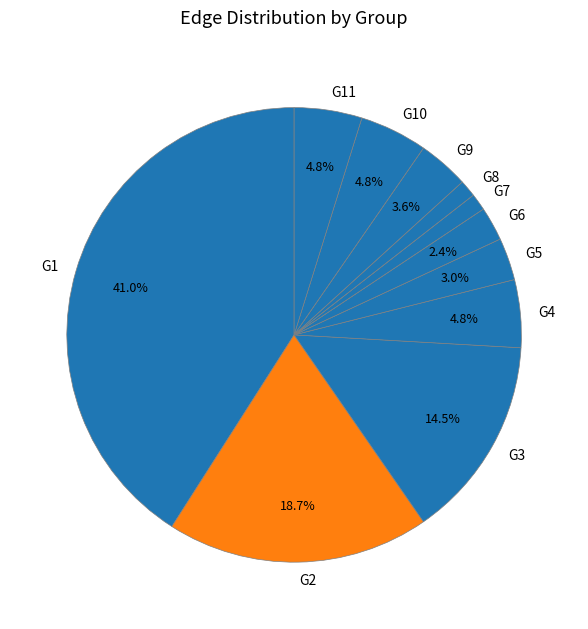

How many segments does this pie chart have?

11